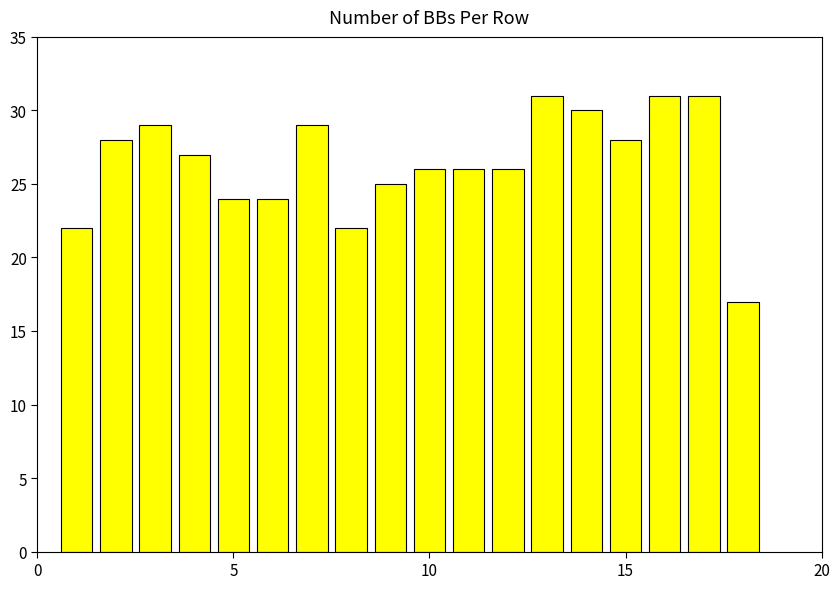

Are the bars horizontal?

No